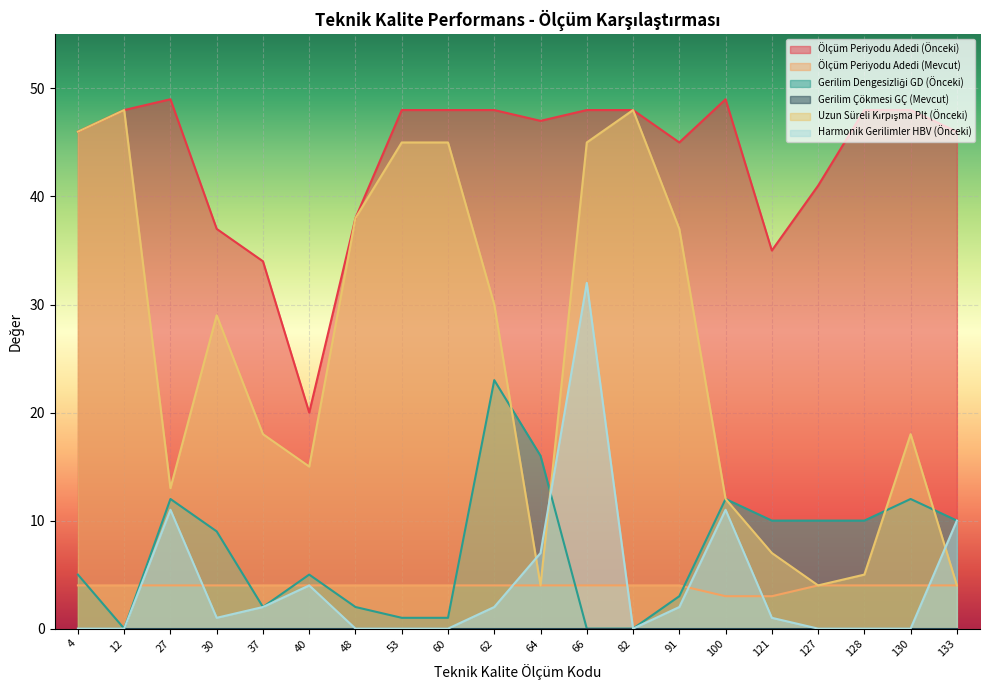

Which series has the largest range (max minus min)?

Uzun Süreli Kırpışma Plt (Önceki)